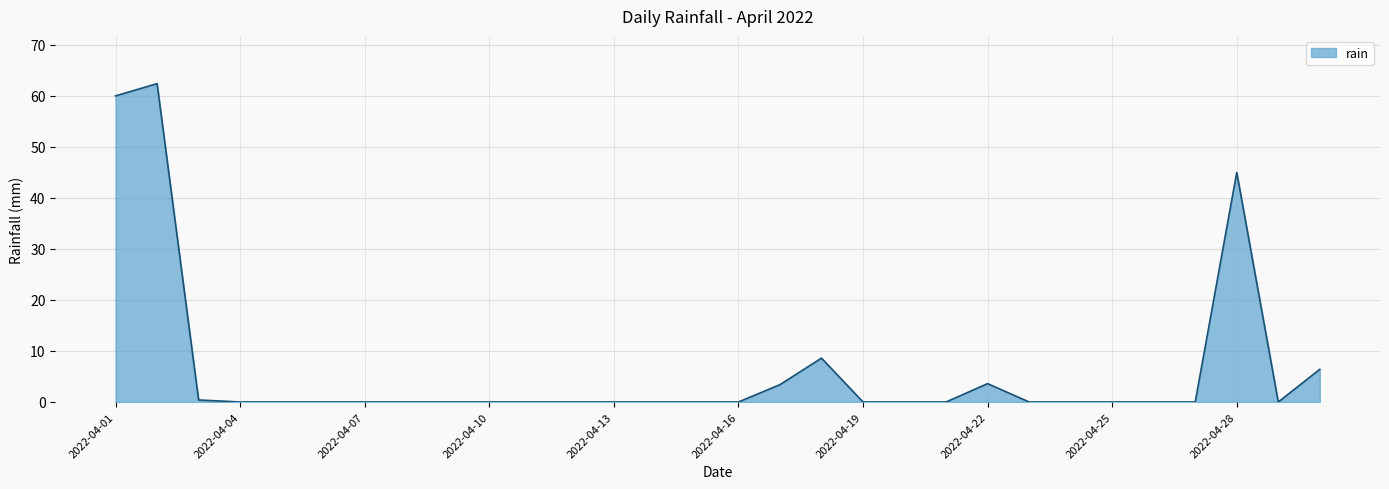

What is the difference between the maximum and minimum values?

62.4